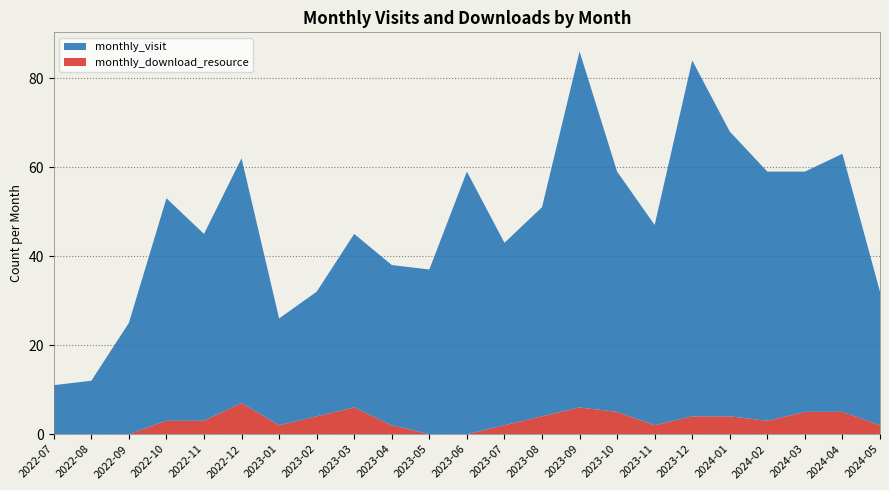

Reading left to right, transcribe all the data shown in this chart.

monthly_visit: 11	12	25	50	42	55	24	28	39	36	37	59	41	47	80	54	45	80	64	56	54	58	30
monthly_download_resource: 0	0	0	3	3	7	2	4	6	2	0	0	2	4	6	5	2	4	4	3	5	5	2